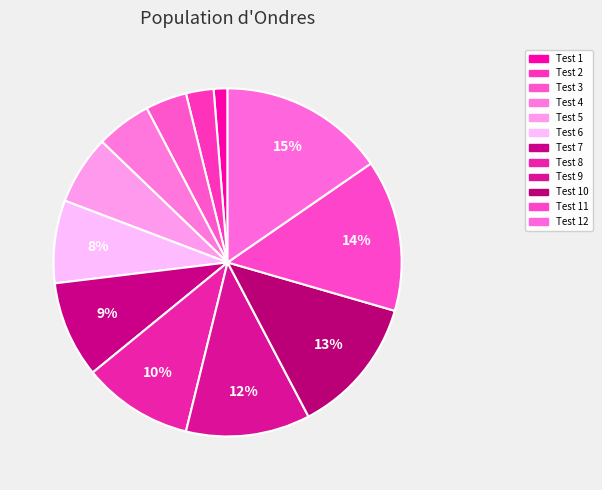

Is there any slice that represents more than half of the pie?

No